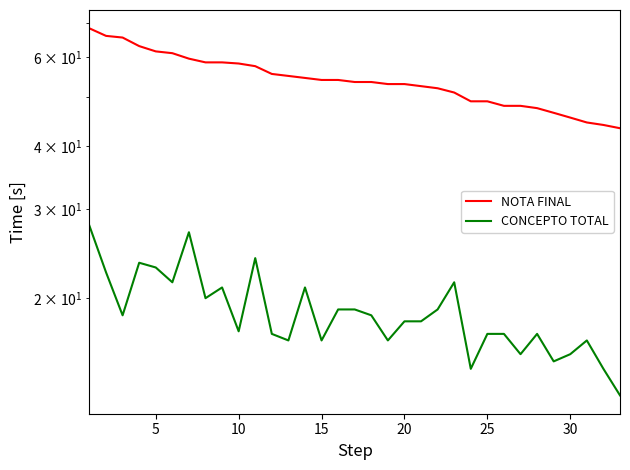

Is it true that CONCEPTO TOTAL equals 3.4 at 30?

False